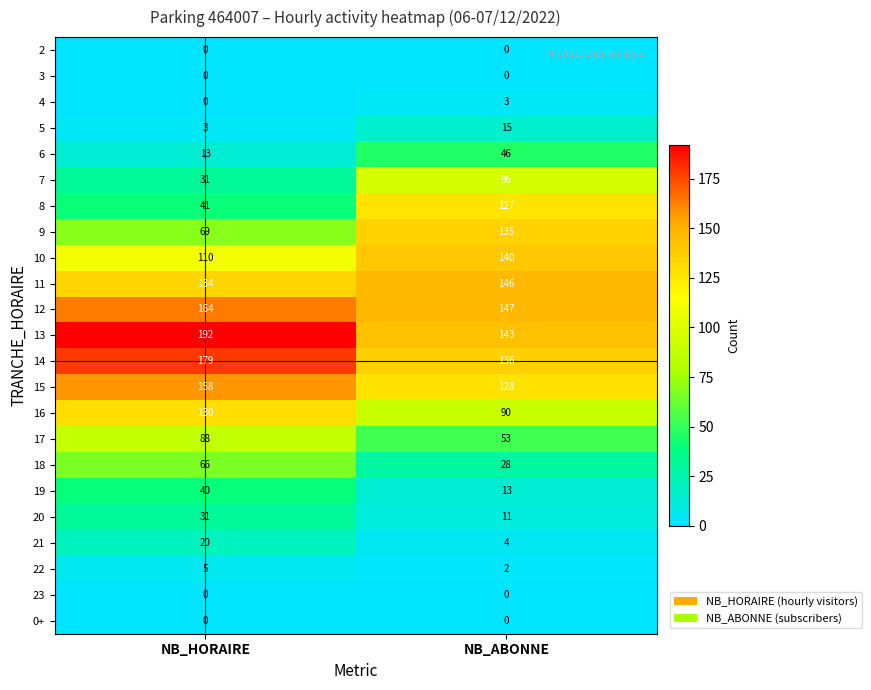

What is the sum of the 18 values at NB_ABONNE and NB_HORAIRE?

94